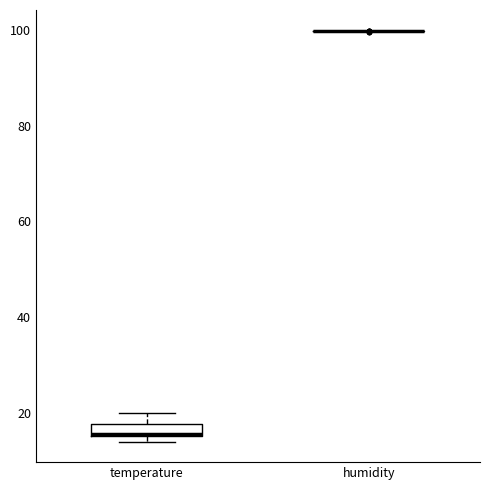

Comparing the boxes themselves (not the whiskers), which one is the tallest?

temperature